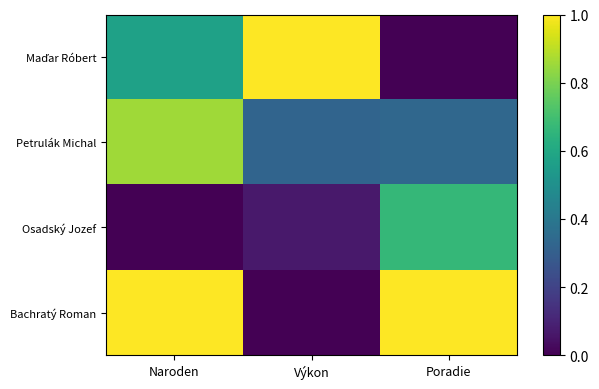

How many distinct data groups are displayed?

4